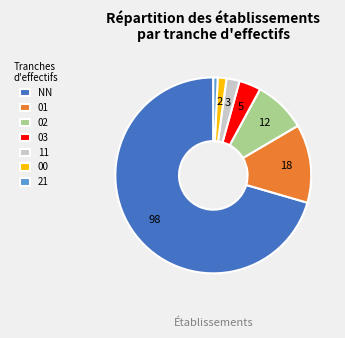

Which slice is the smallest?

21